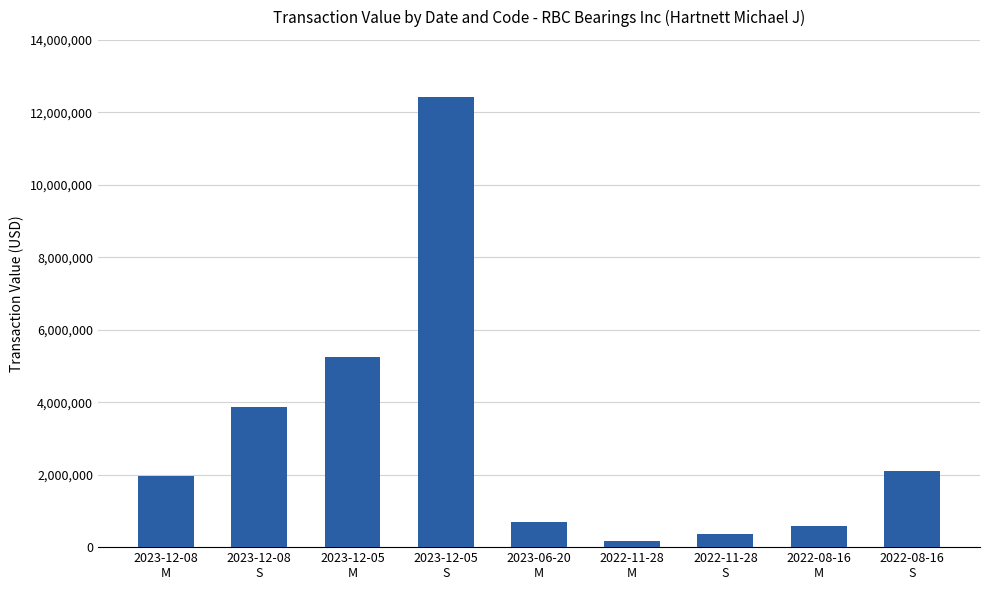

Are the bars horizontal?

No